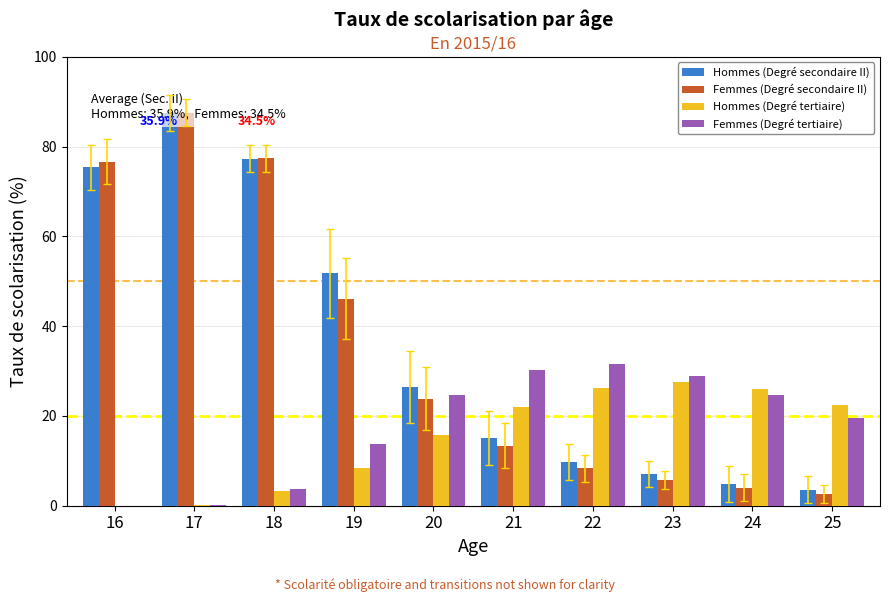

Rank the categories by Hommes (Degré secondaire II) value from lowest to highest.

25, 24, 23, 22, 21, 20, 19, 16, 18, 17